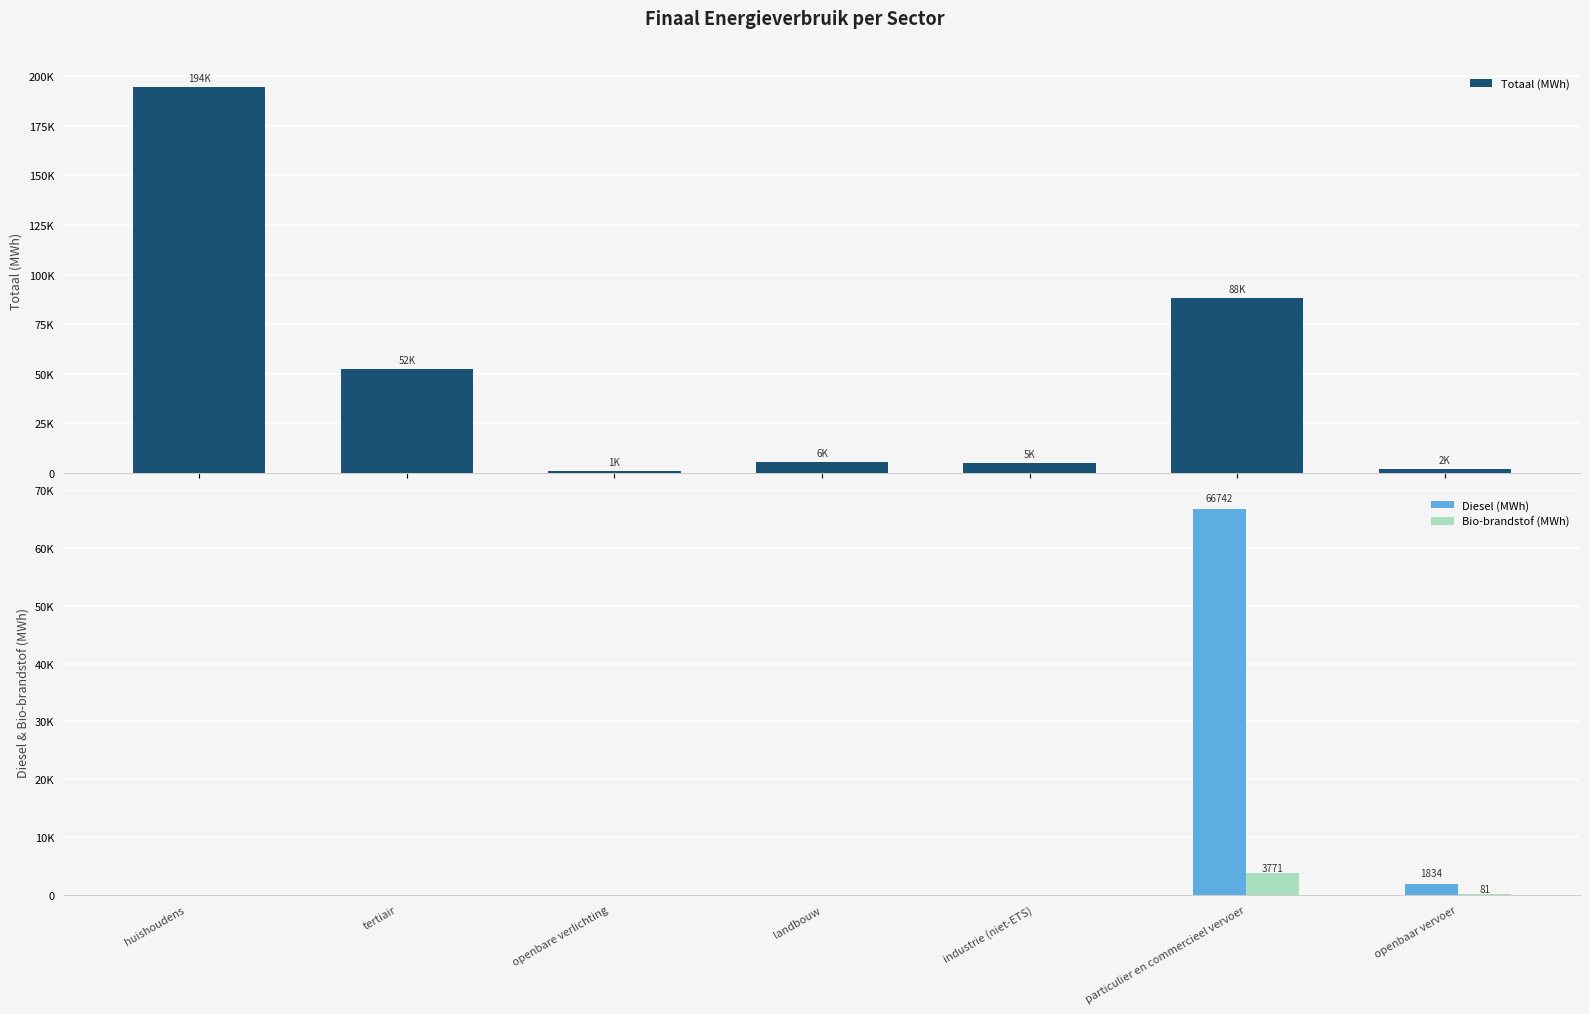

What is the label of the 5th bar from the left?

industrie (niet-ETS)